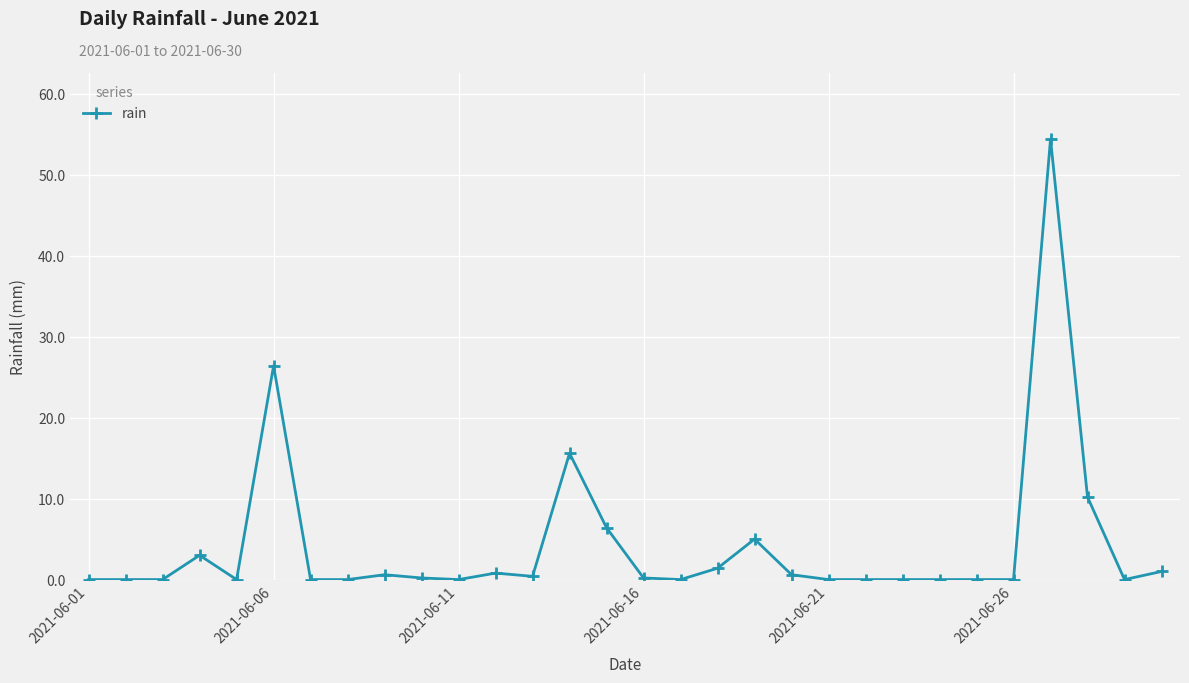

Count the number of categories in the chart.

30